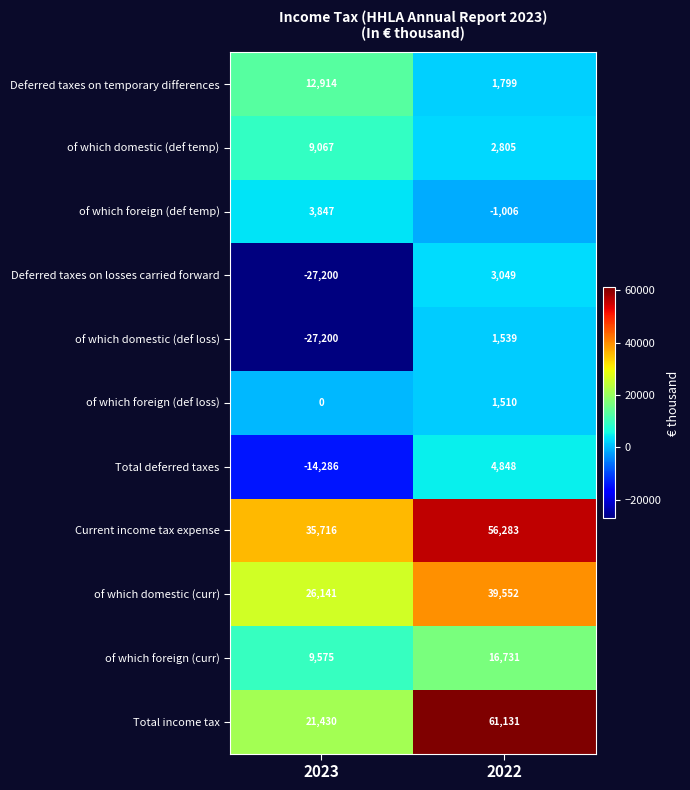

At how many categories does at least one series exceed 56222?

1